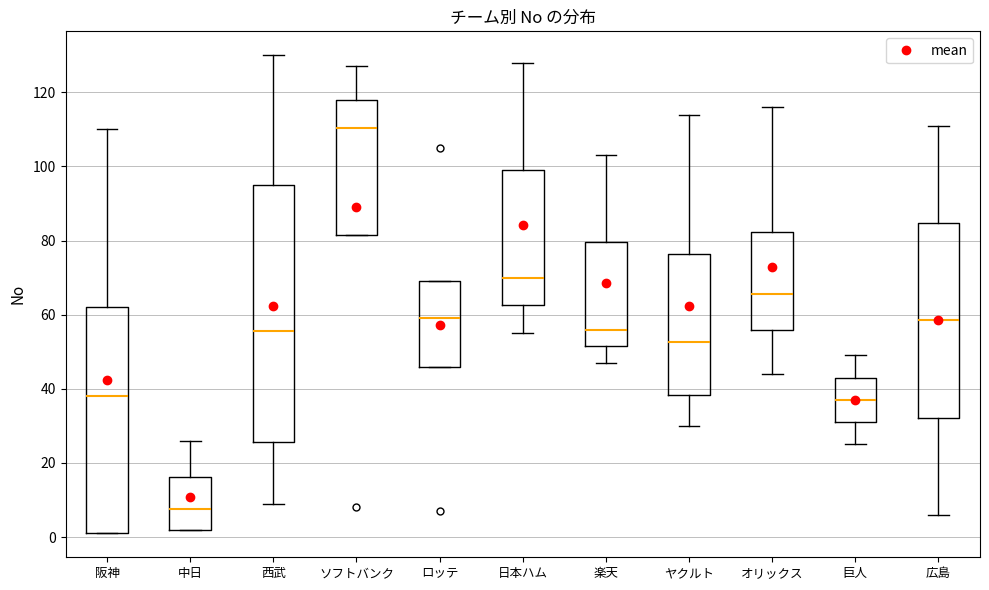

Where is the lower edge of the box for 中日 on the y-axis? The values are not printed on the chart, so give them approximately, as read against the axis.

2